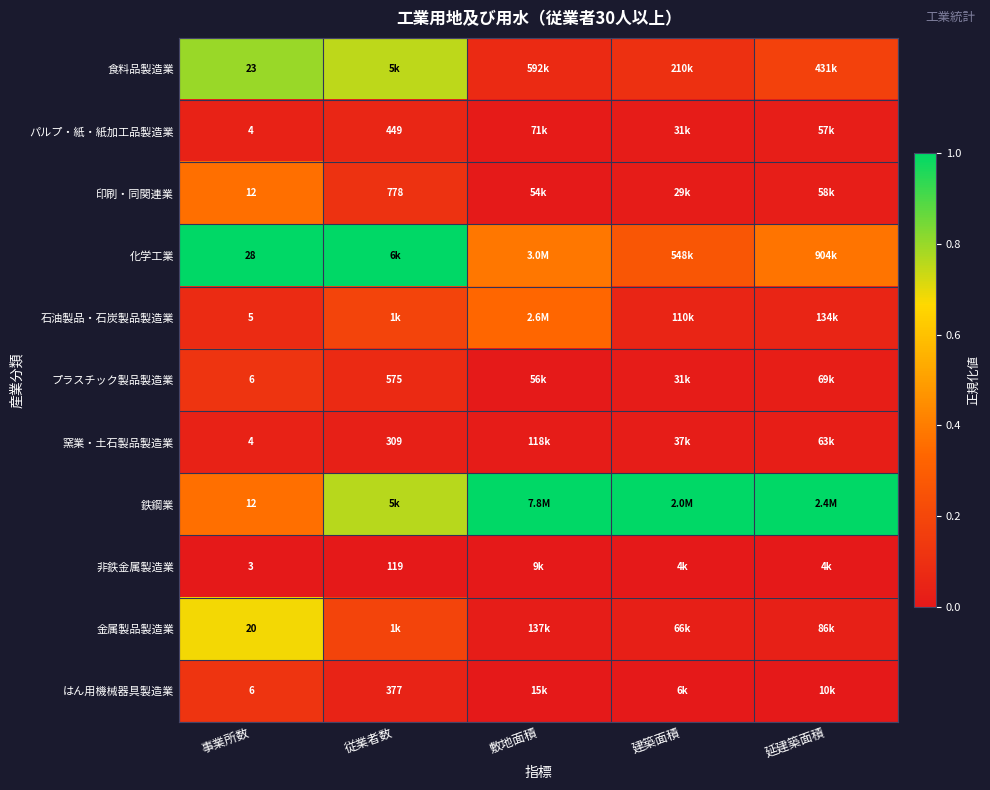

Is it true that 非鉄金属製造業 equals 0.0 at 事業所数?

True